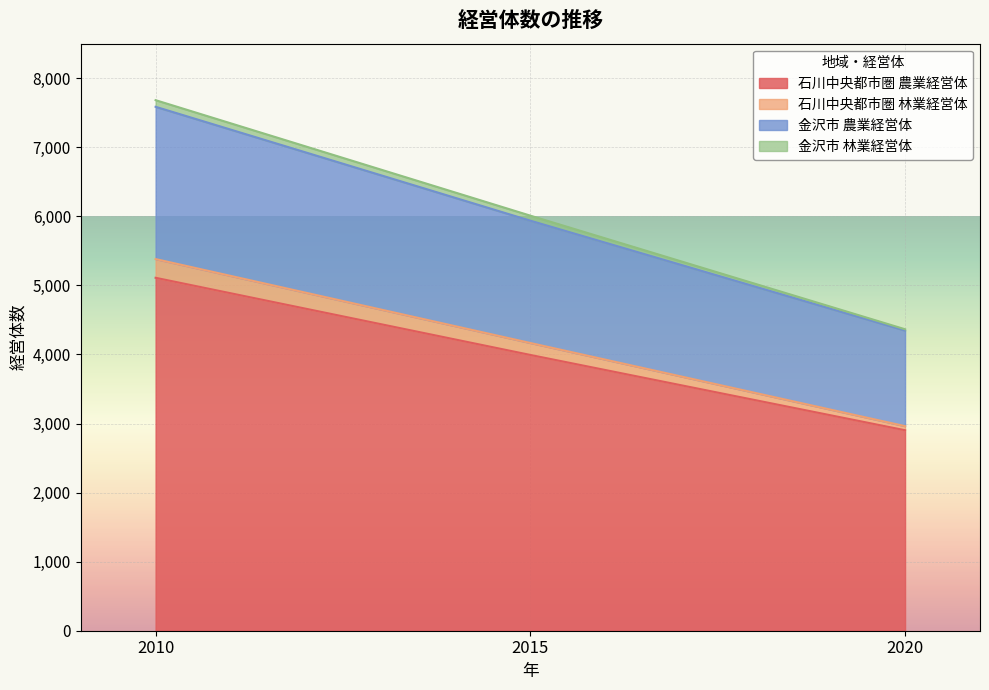

What is the sum of all 石川中央都市圏 農業経営体 values?

12006